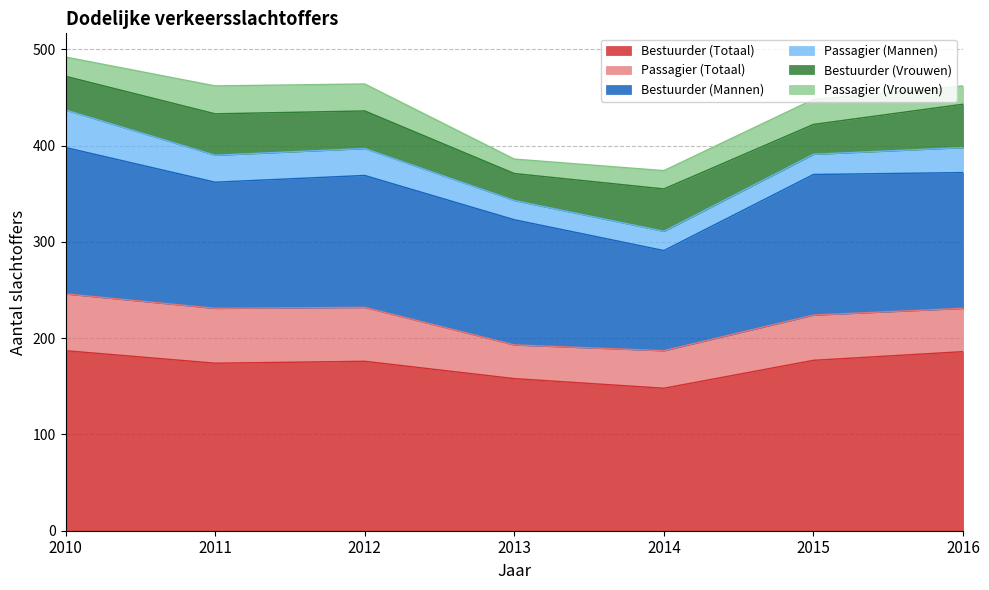

What is the total value across all series at 2012?

464